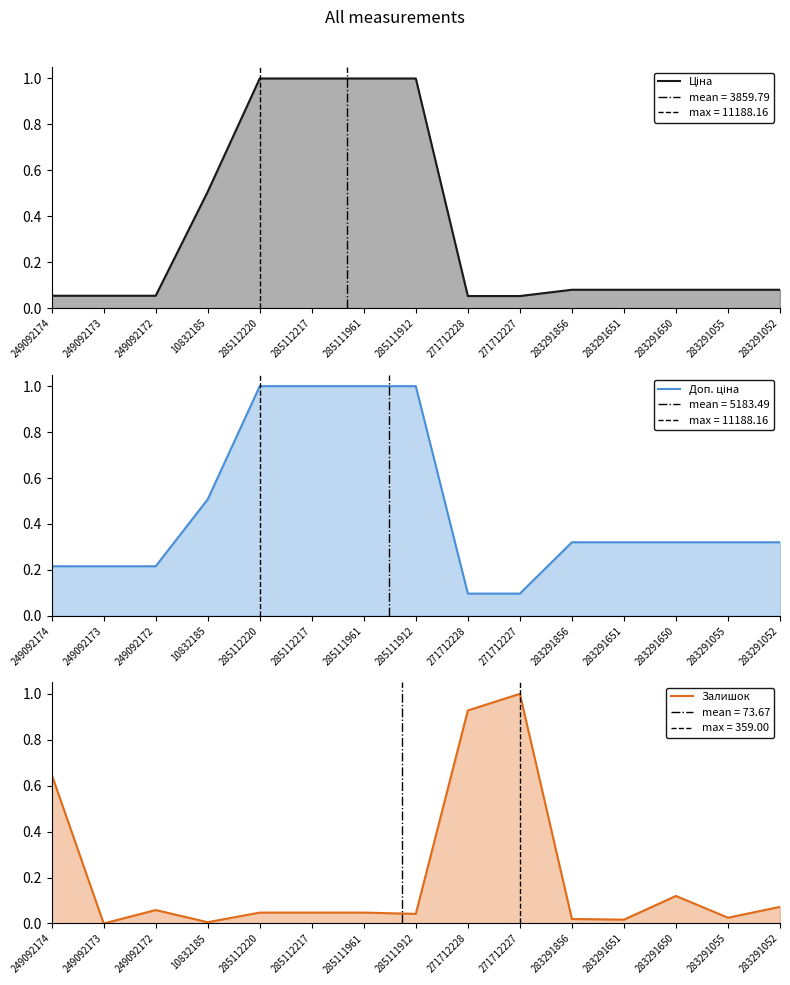

What position from the left is 283291650?

13